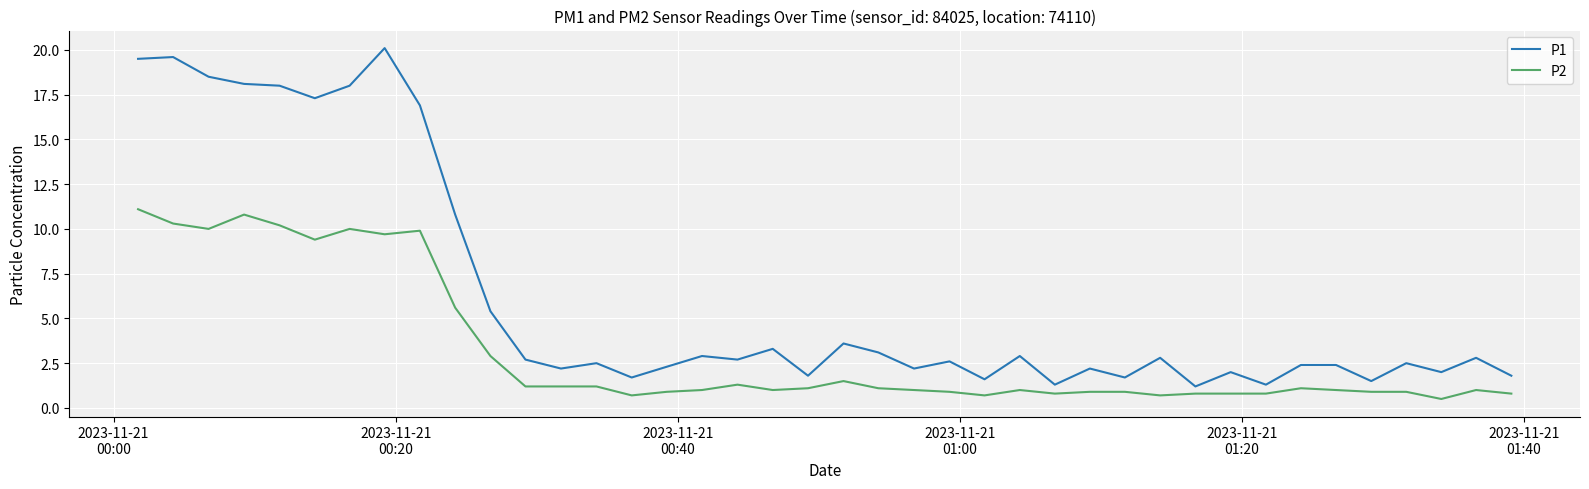

List the series in order of their overall mean, highest first.

P1, P2